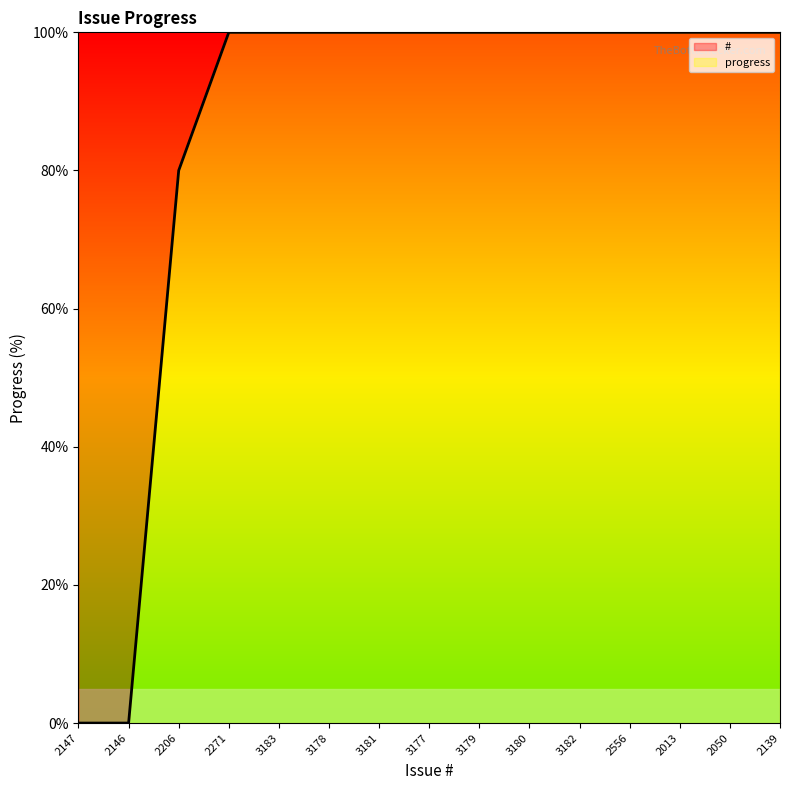

How many positive values are there?

13